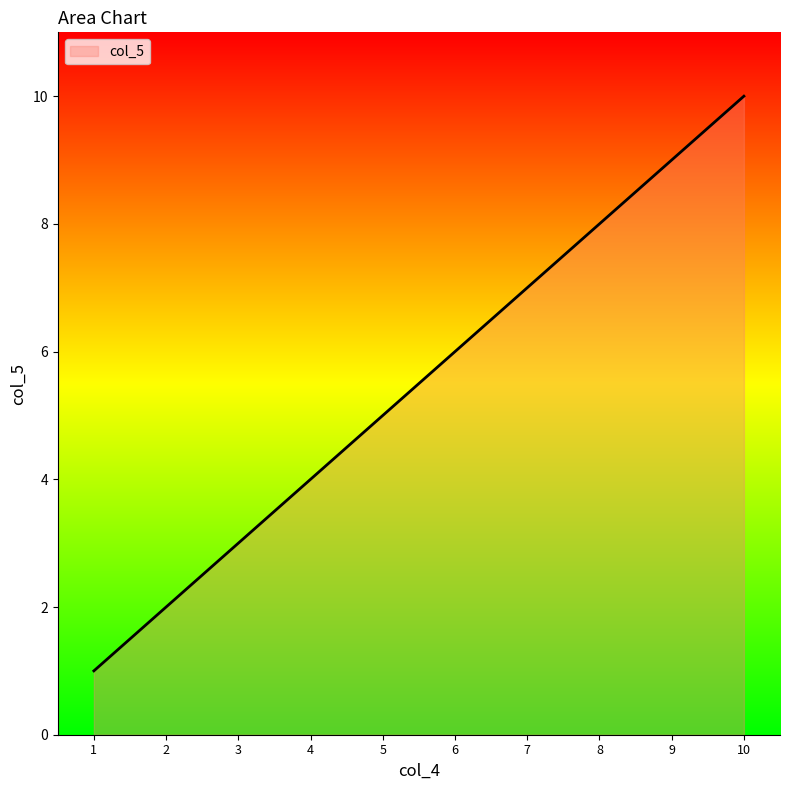

How many lines are shown in the chart?

1